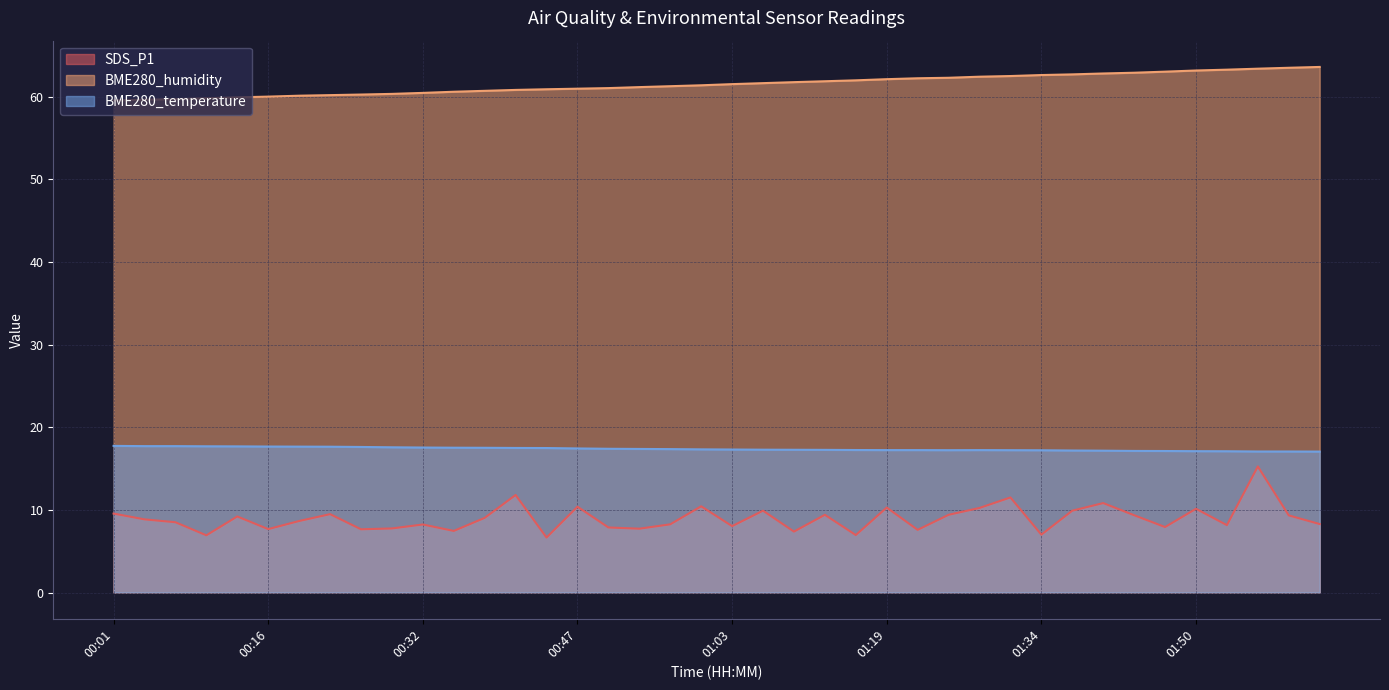

What is the greatest value displayed?

63.6